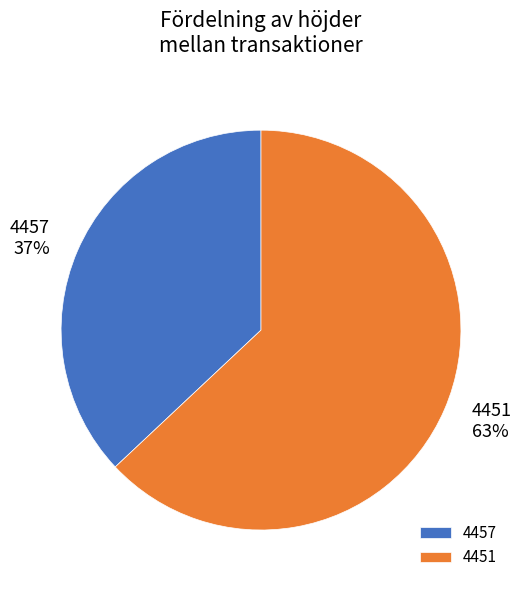

What percentage is the 4451 slice, to the nearest percent?

63%